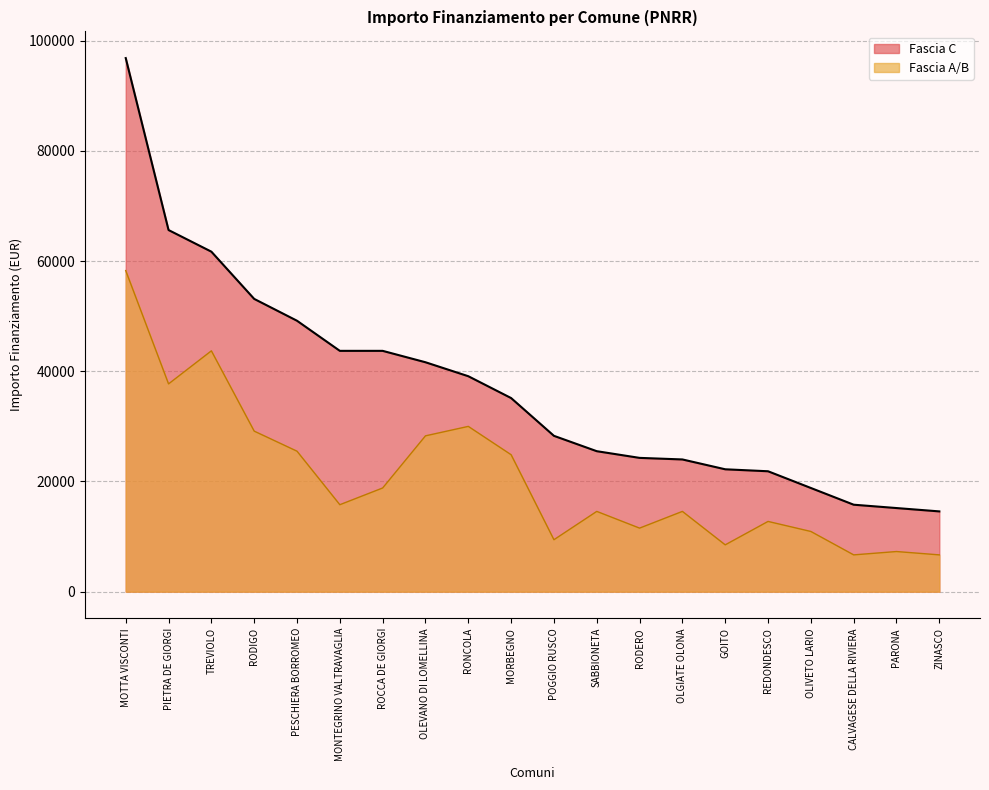

At which category does the chart reach its peak across all series?

MOTTA VISCONTI